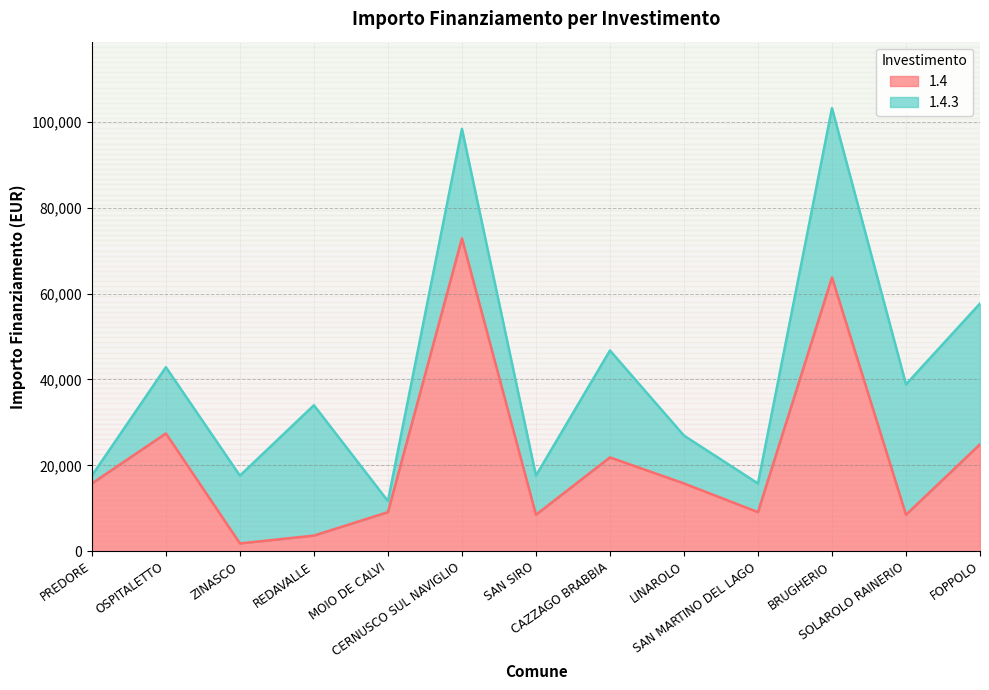

What is the difference between the values at MOIO DE CALVI and PREDORE?

6677